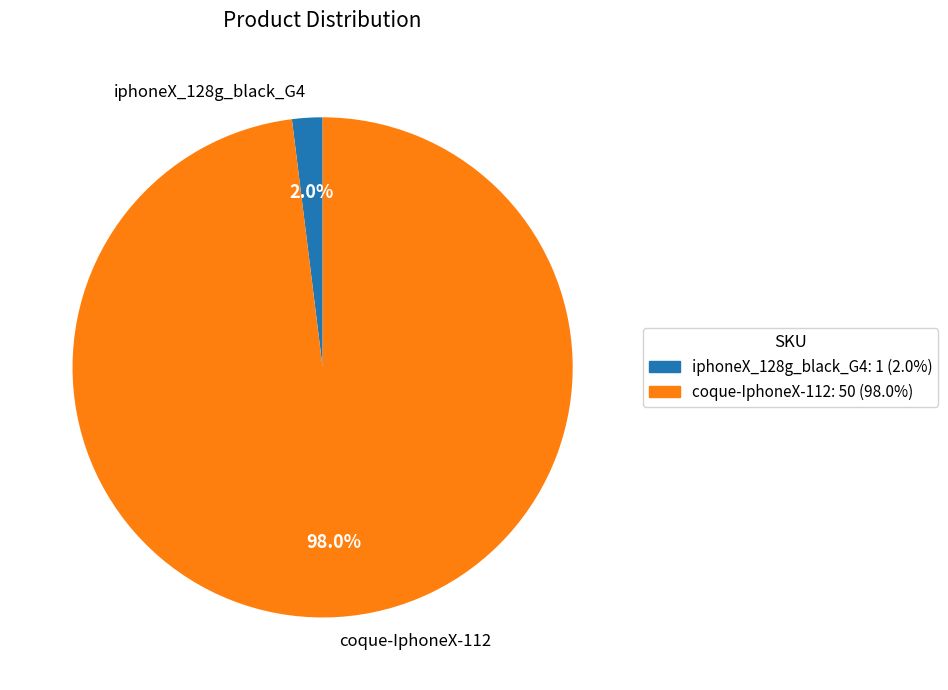

What percentage do iphoneX_128g_black_G4 and coque-IphoneX-112 together represent?

100.0%